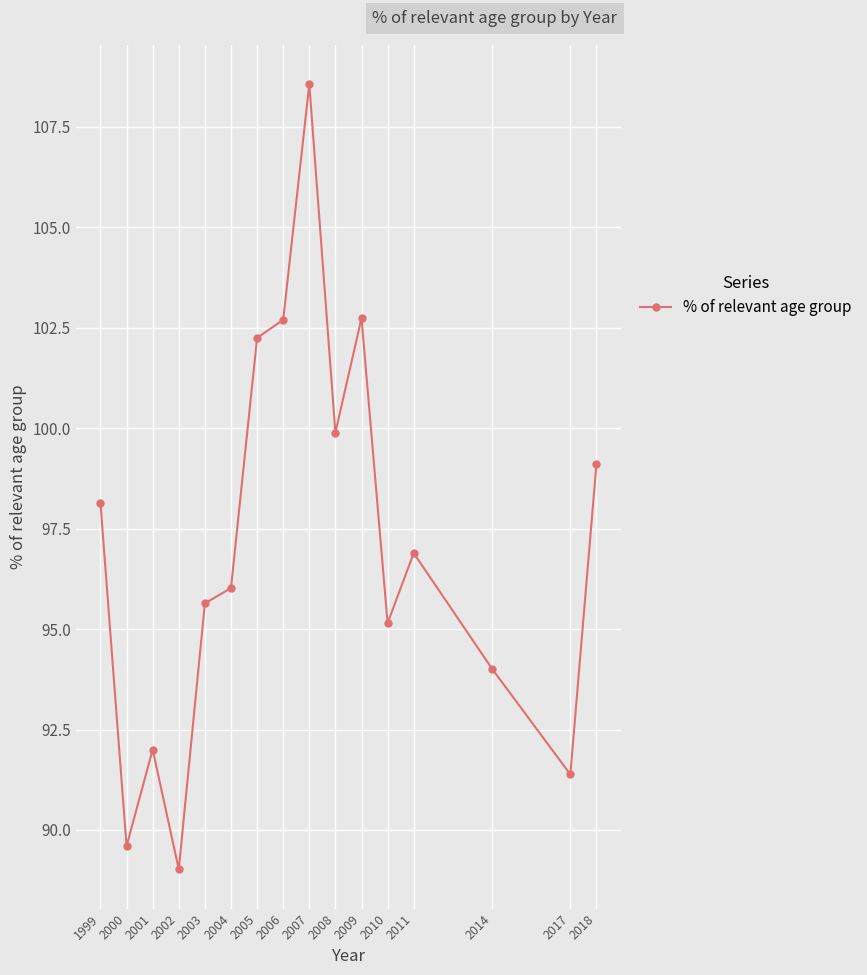

What is the value of the 7th point from the left?

102.2